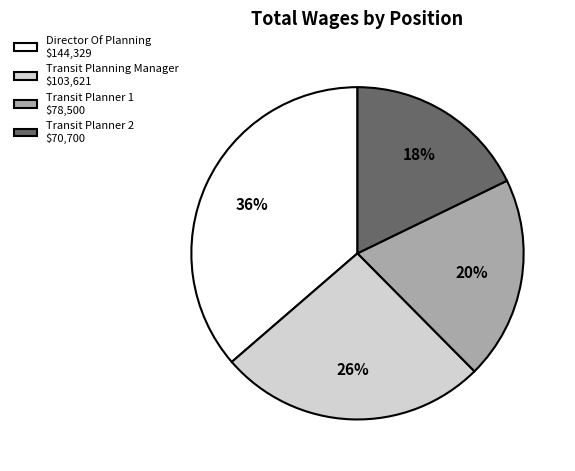

To the nearest percent, what percentage of the pie is Transit Planner 2 $70,700?

18%